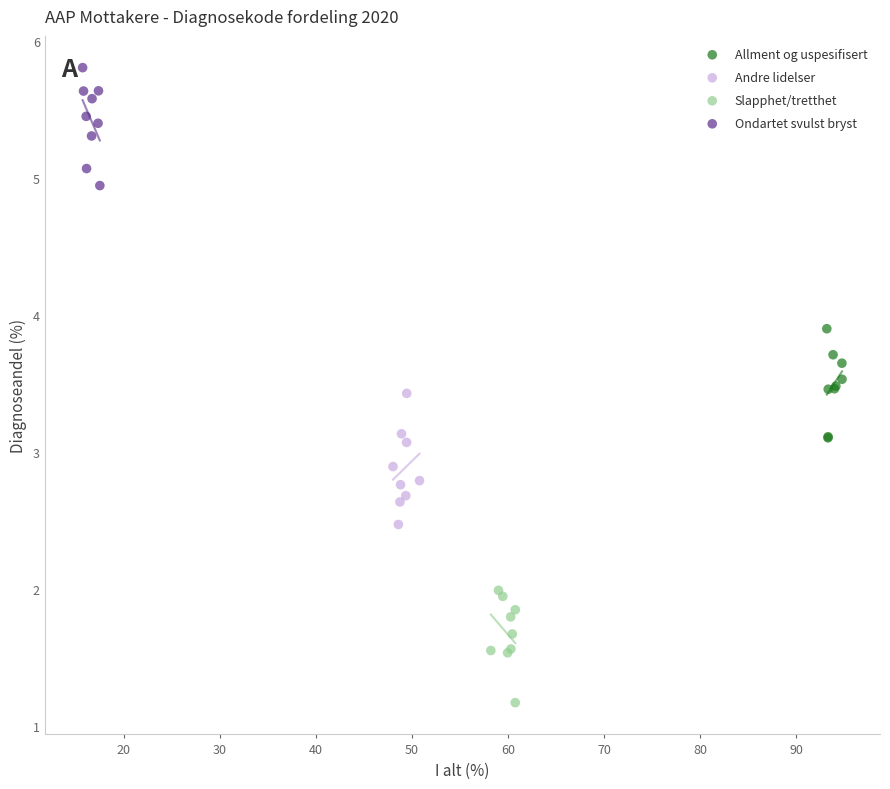

Which series reaches the maximum Y coordinate?

Ondartet svulst bryst